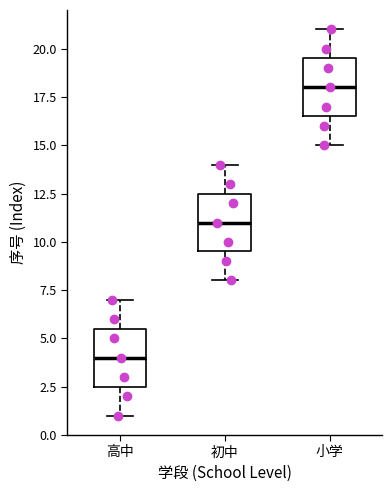

Reading left to right, transcribe this box plot: for each box, give where its median line is, the range the box spans, and where its two whiskers end, as read against the y-axis. The values are not printed on the chart, so give them approximately, as read against the axis.

高中: median 4.0, box 2.5 to 5.5, whiskers 1.0 to 7.0
初中: median 11.0, box 9.5 to 12.5, whiskers 8.0 to 14.0
小学: median 18.0, box 16.5 to 19.5, whiskers 15.0 to 21.0